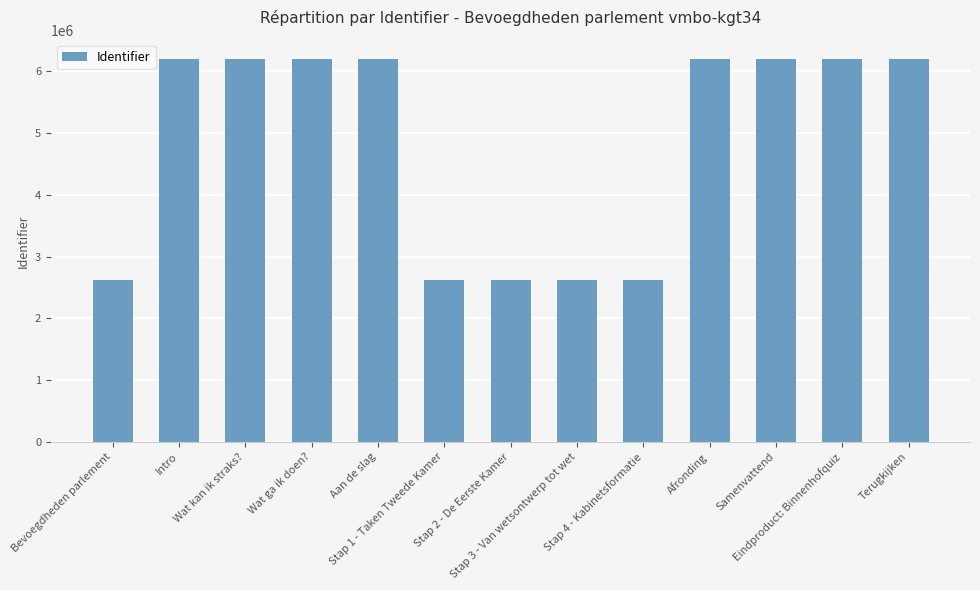

How many bars are there in total?

13